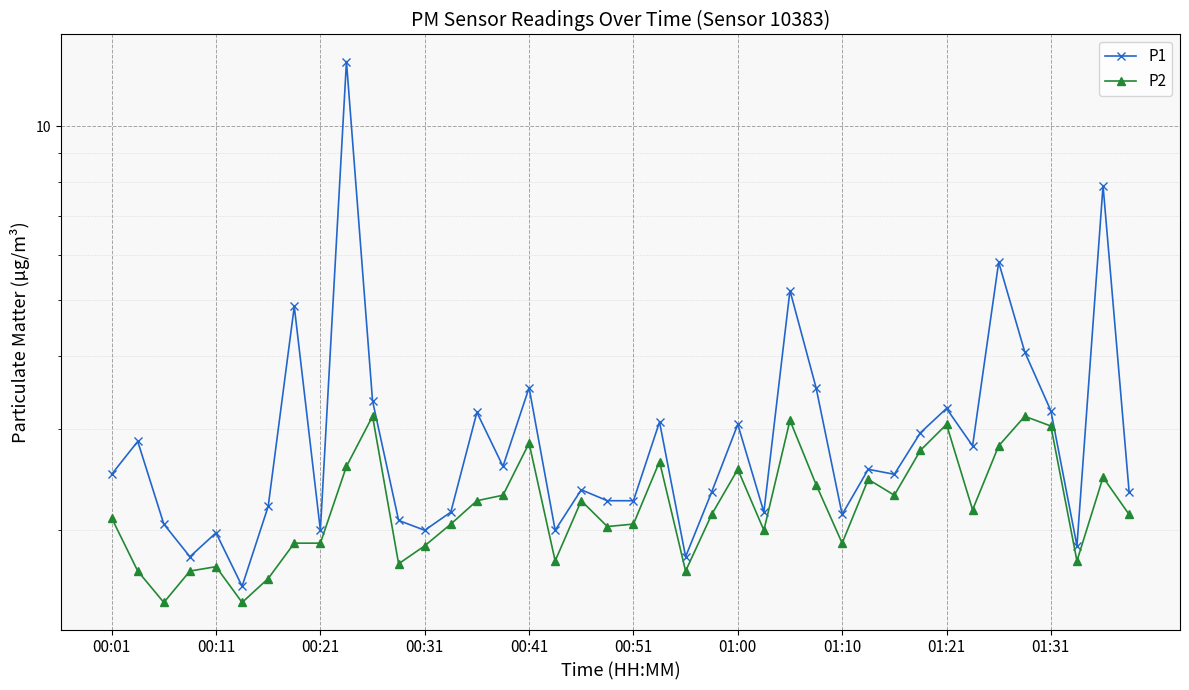

What is the sum of all P2 values?

89.0